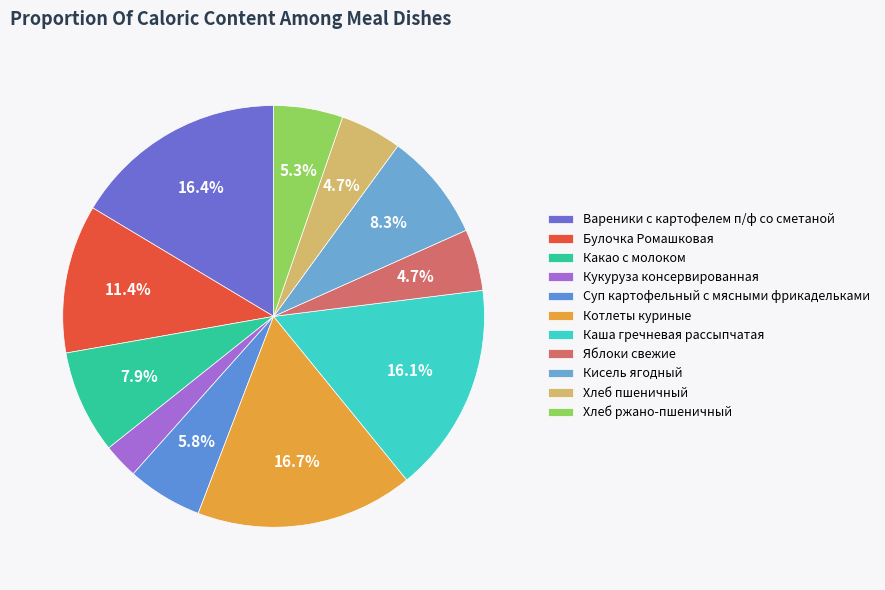

Is Кукуруза консервированная the majority of the pie?

No